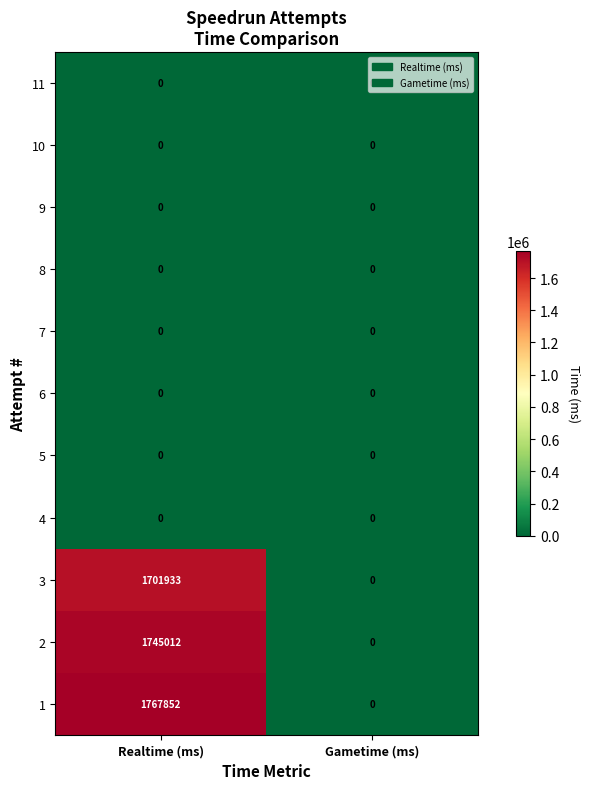

Count the number of data series in this chart.

11